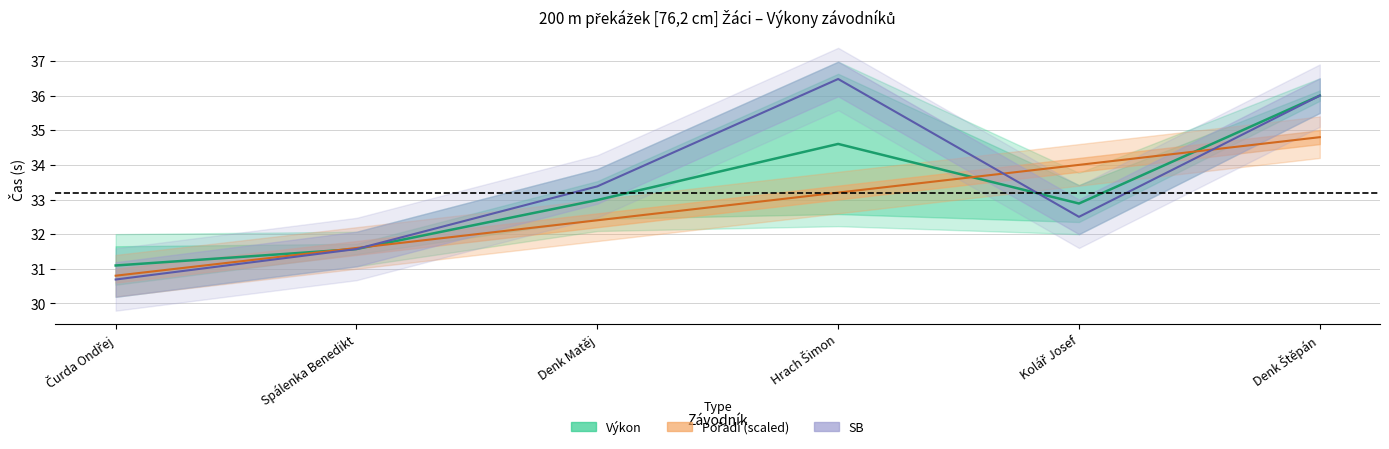

True or false: SB has a value of 14.4 at Denk Štěpán.

False